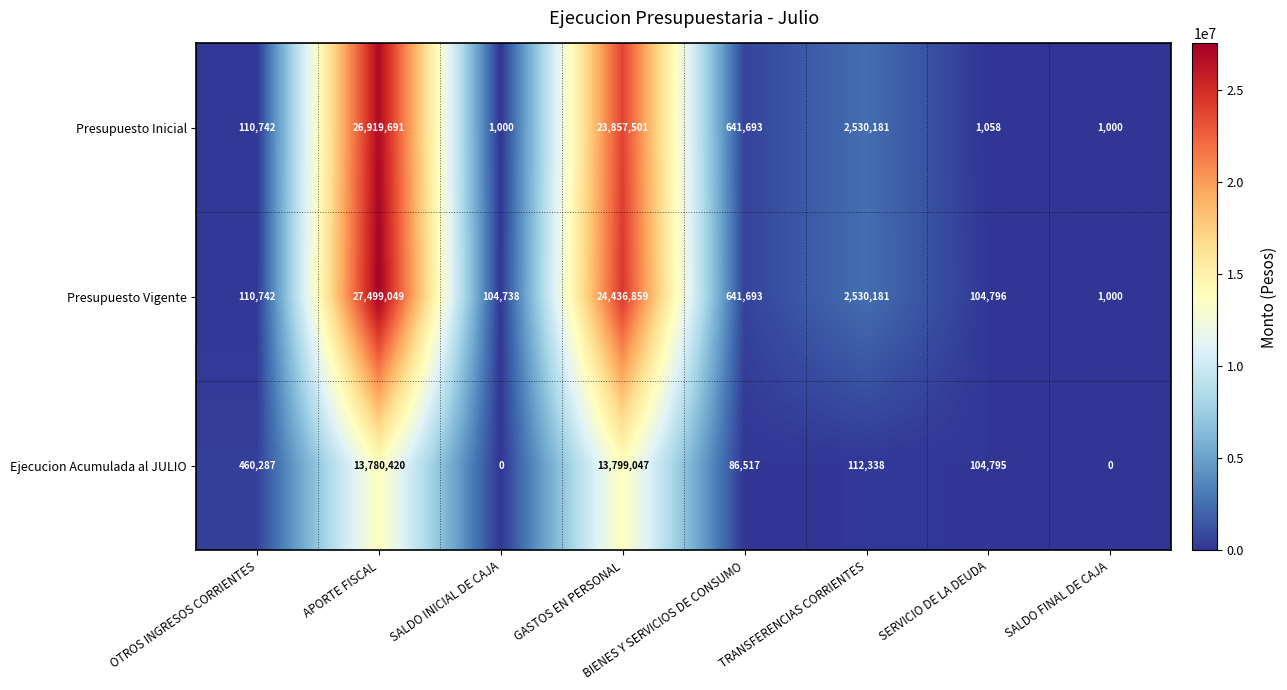

What is the highest value of the Presupuesto Vigente series?

27499049